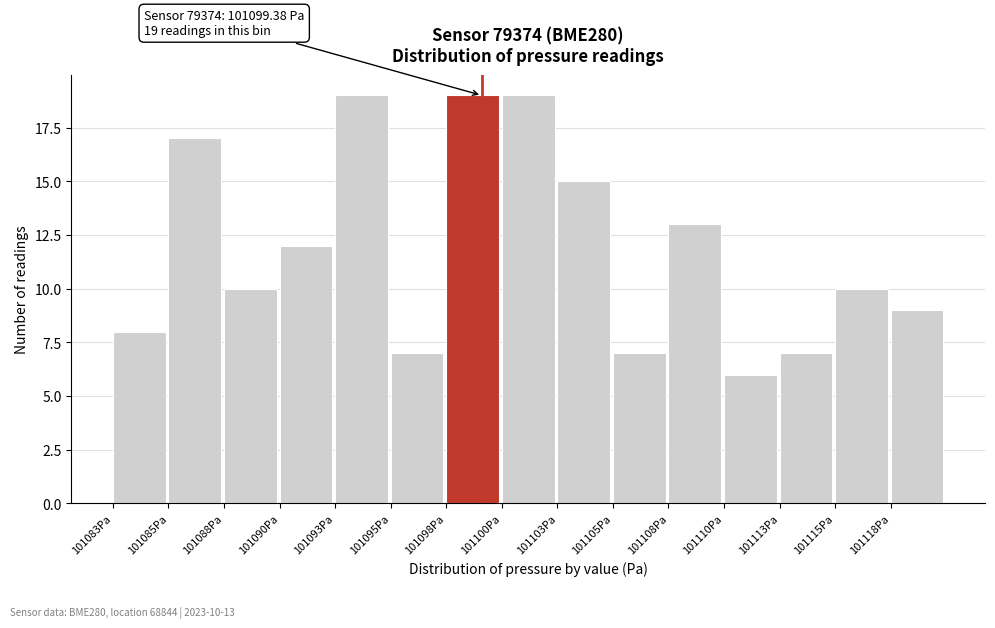

Reading left to right, list all the values displayed in this chart.

8	17	10	12	19	7	19	19	15	7	13	6	7	10	9